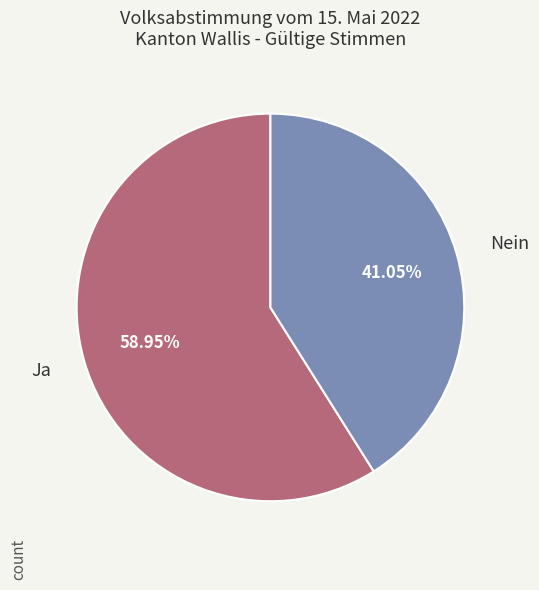

How many slices are in this pie chart?

2